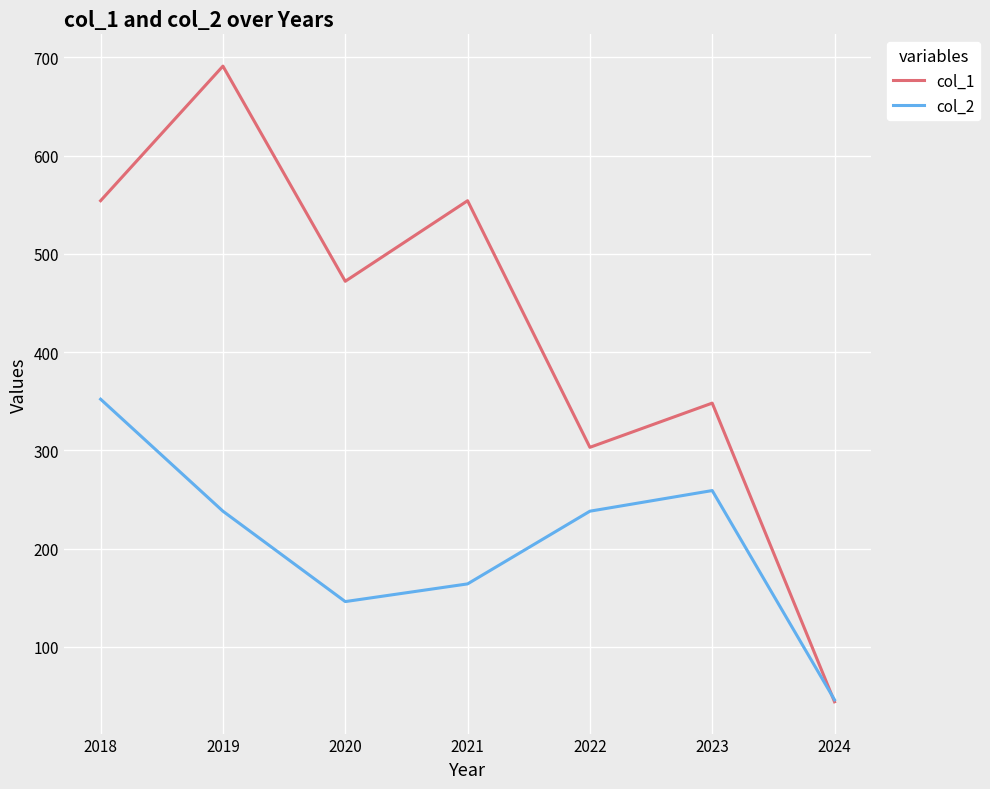

At which label does col_2 reach its minimum?

2024